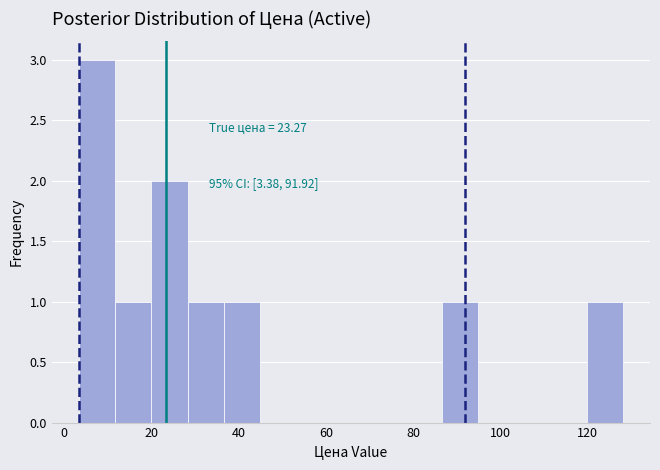

Which range on the x-axis has the tallest bar?

4 to 12